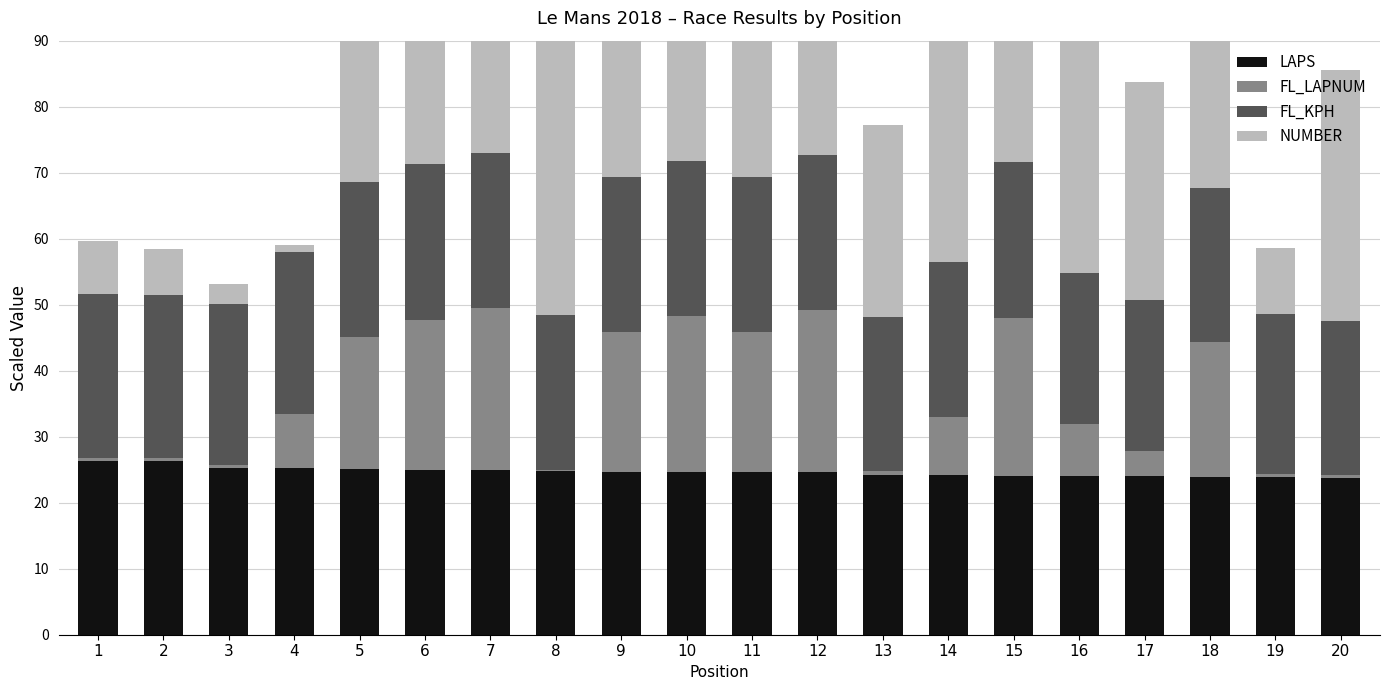

At which label does FL_KPH reach its peak?

1